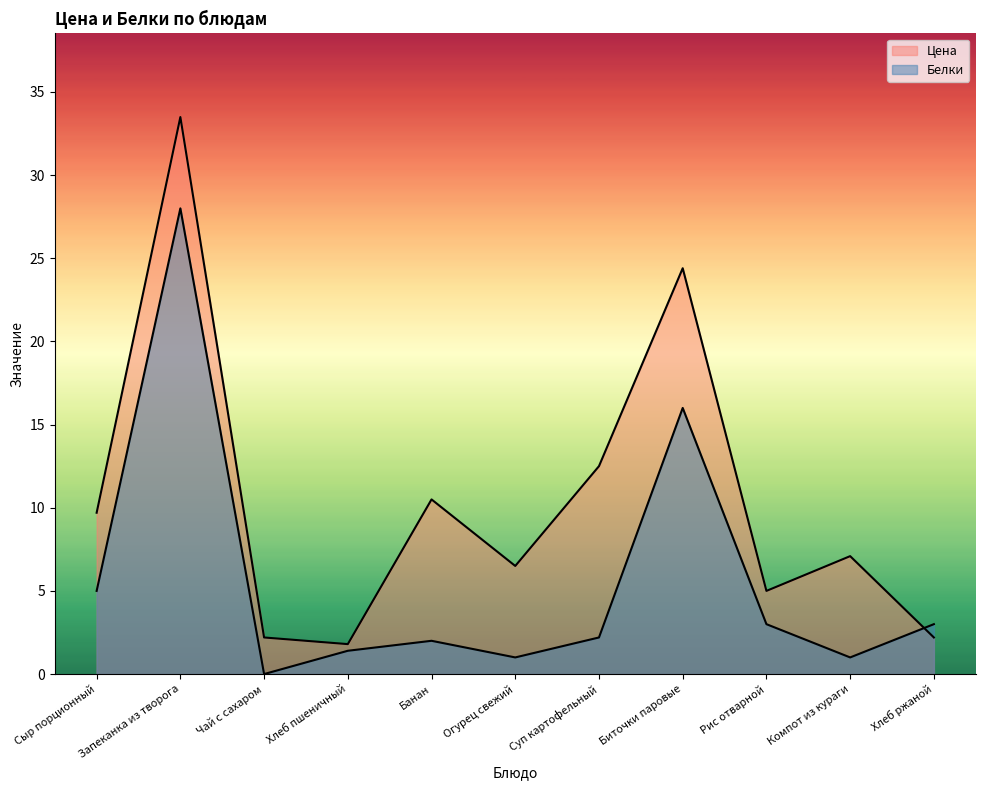

Where is the first local minimum for Цена?

Хлеб пшеничный